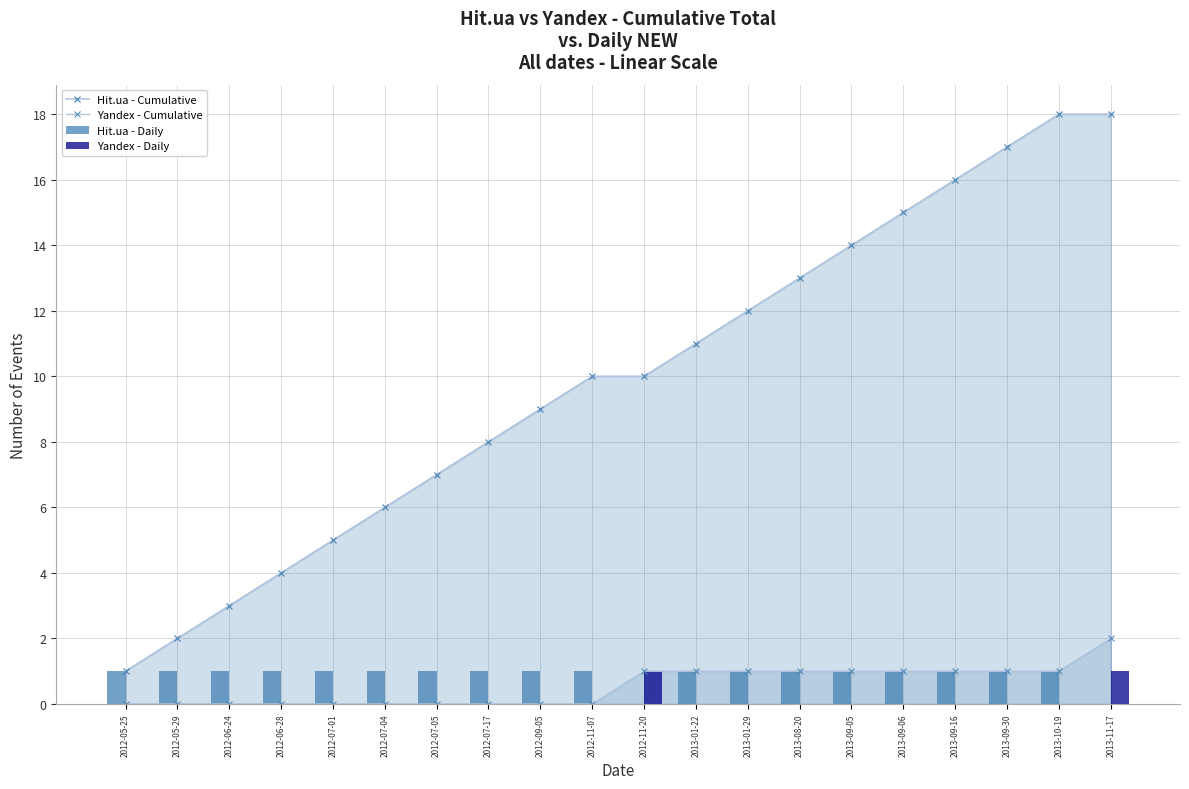

What is the total value across all series at 2013-11-17?

21